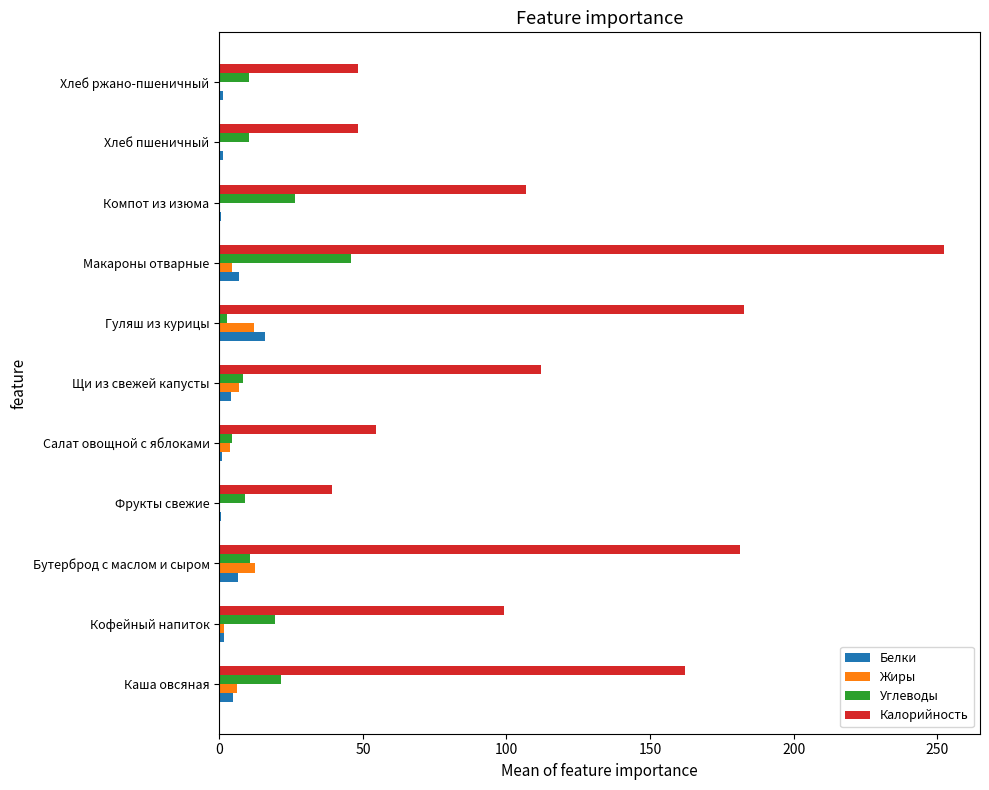

What is the sum of all Жиры values?

47.9